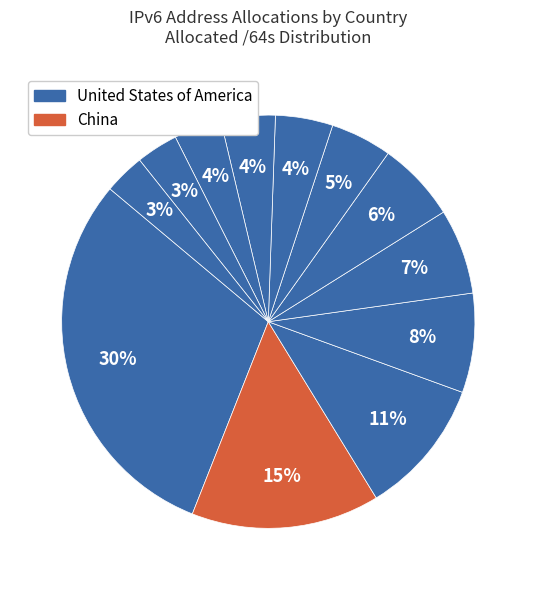

Count the number of slices in the pie.

12